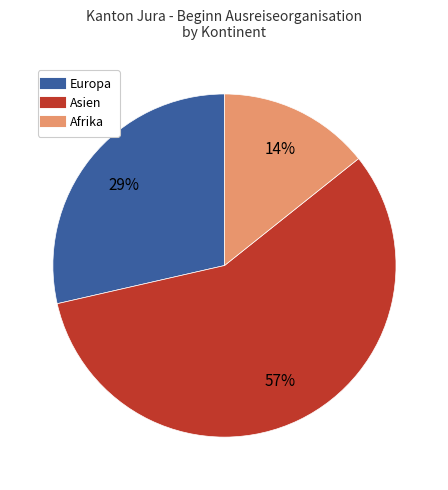

Is there a majority slice in this chart?

Yes